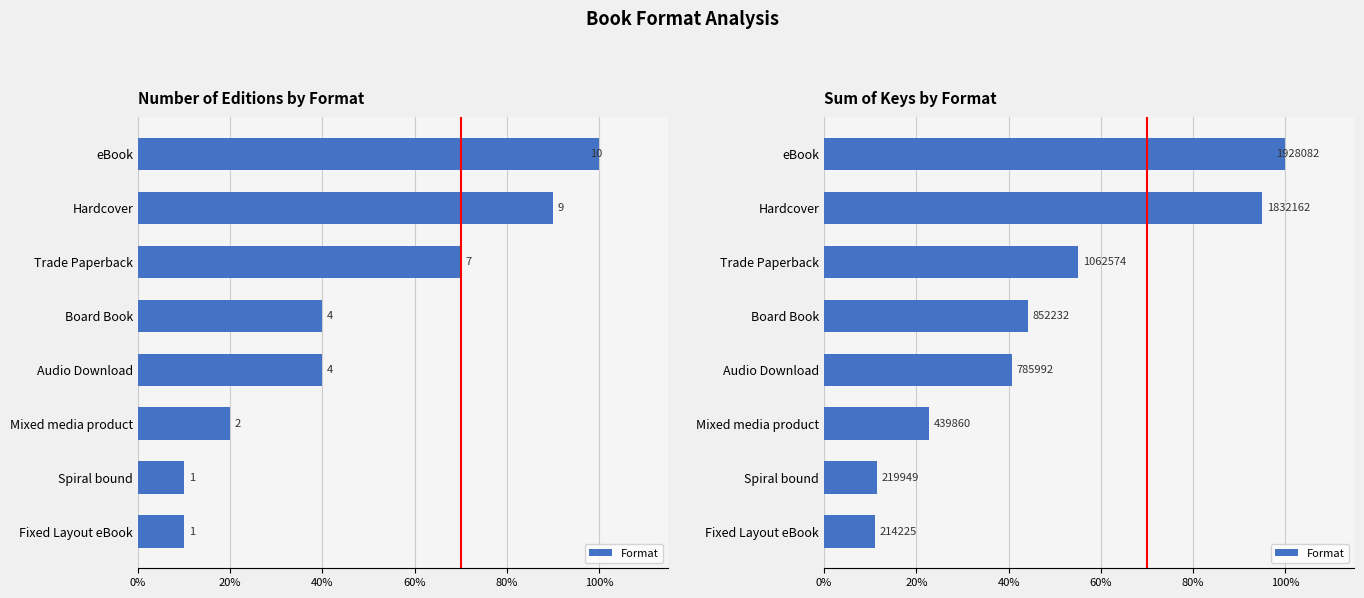

How many bars are there in total?

8